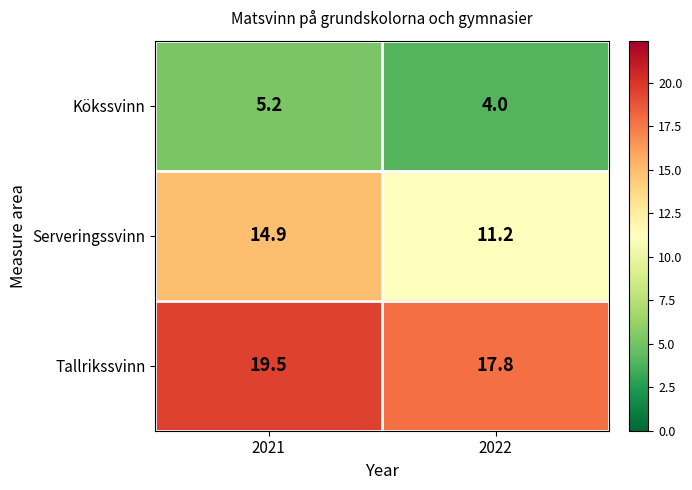

What is the difference between the maximum and minimum values in the Kökssvinn series?

1.2